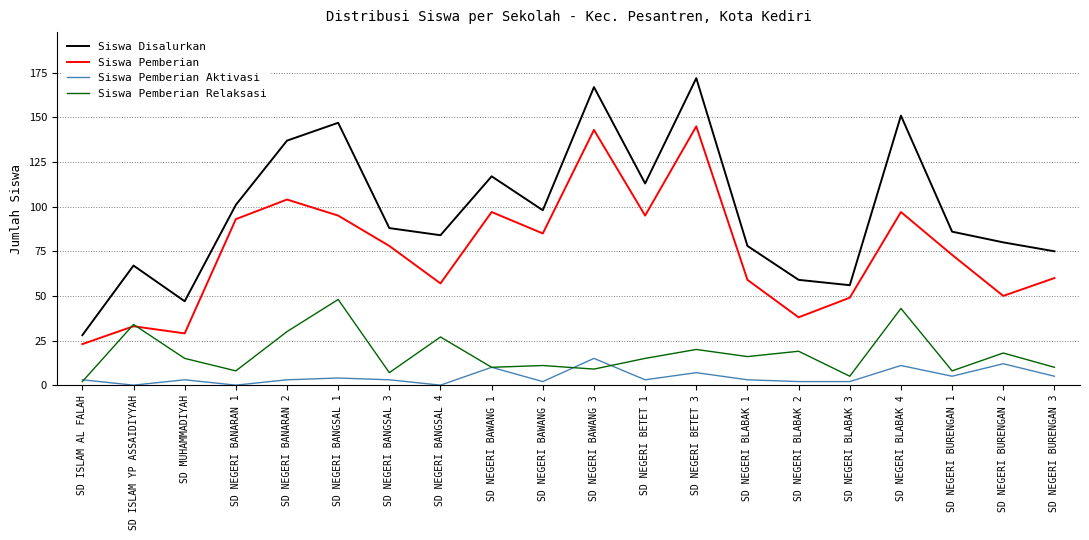

At which label does Siswa Pemberian Relaksasi reach its minimum?

SD ISLAM AL FALAH